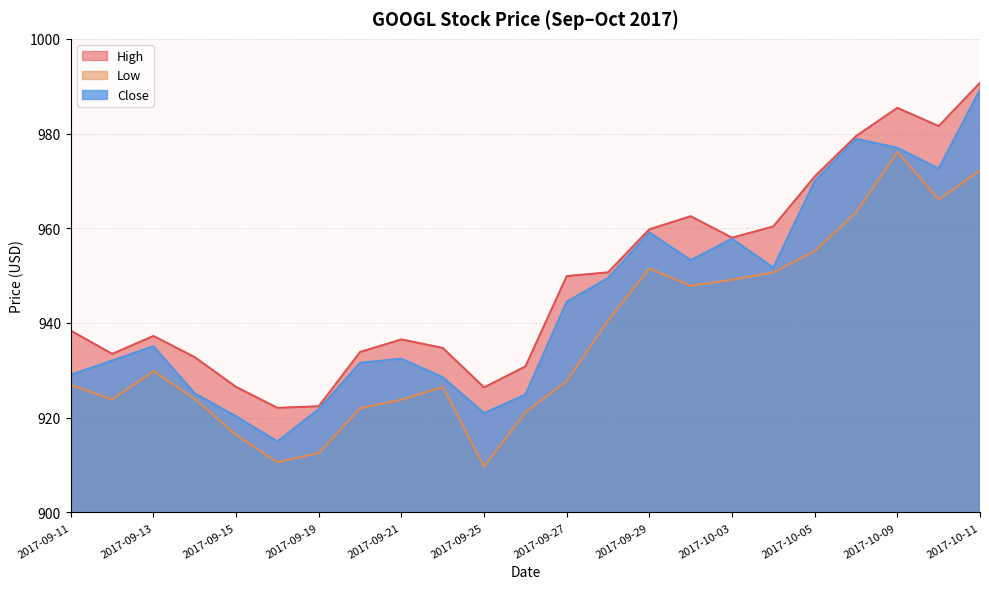

At which category does the chart reach its minimum across all series?

2017-09-25